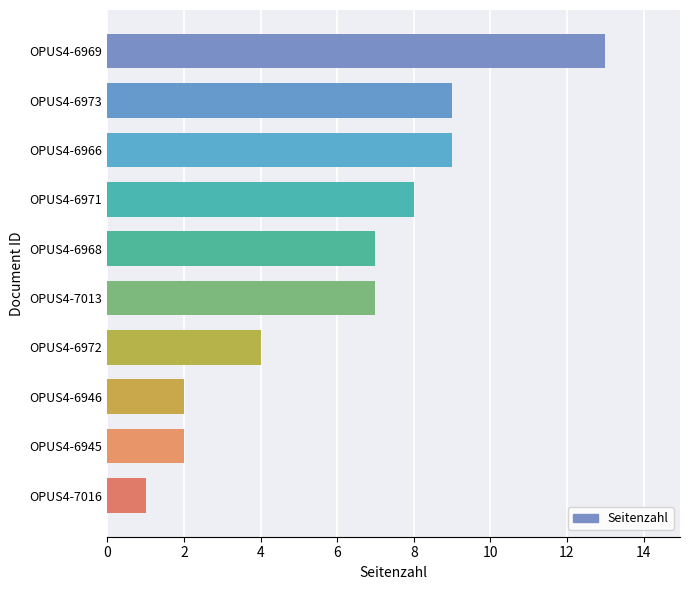

True or false: the data shows 4 at OPUS4-6972.

True